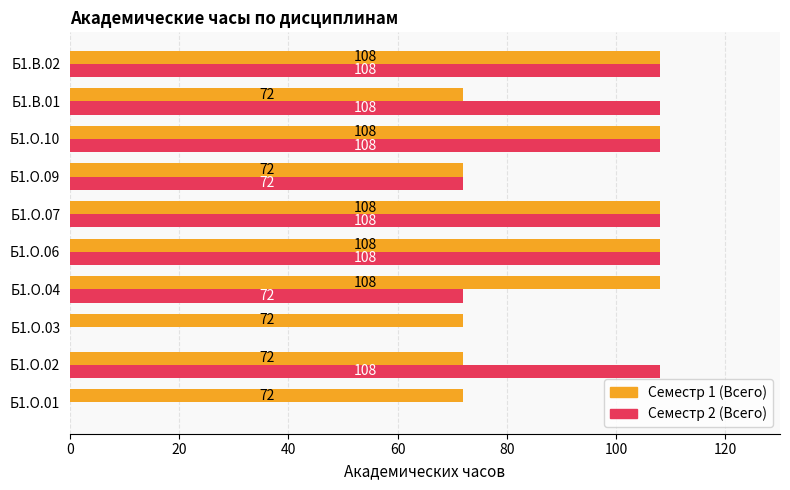

Which series changed the most between Б1.О.06 and Б1.В.01?

Семестр 1 (Всего)